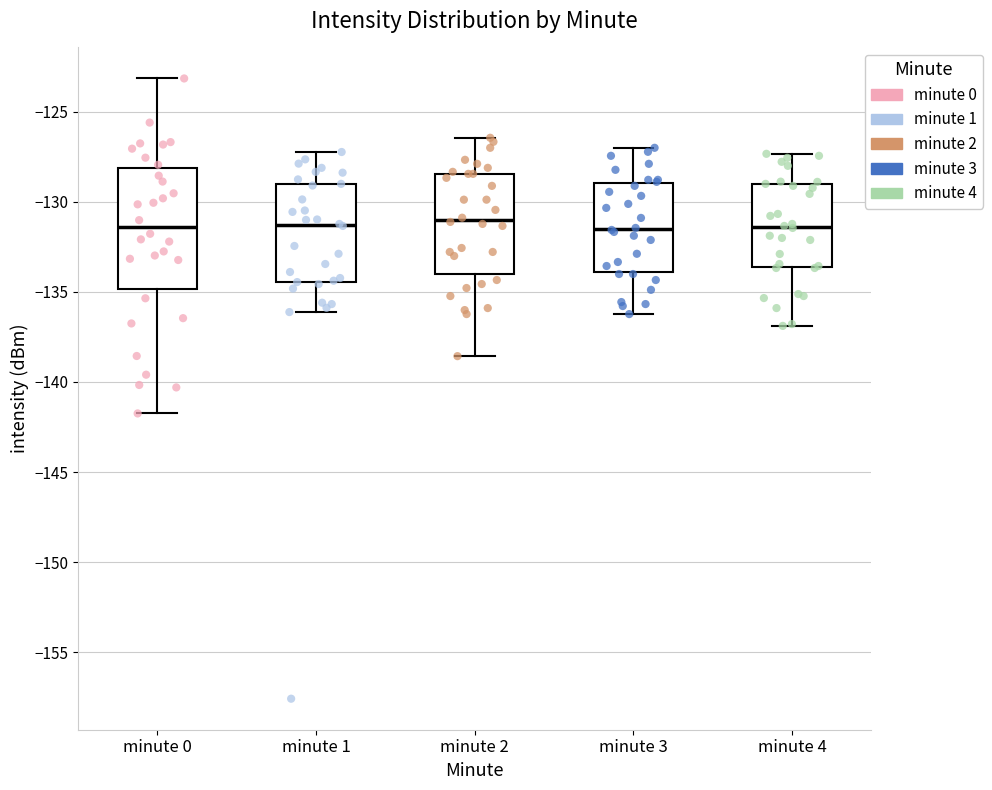

Comparing the boxes themselves (not the whiskers), which one is the tallest?

minute 0